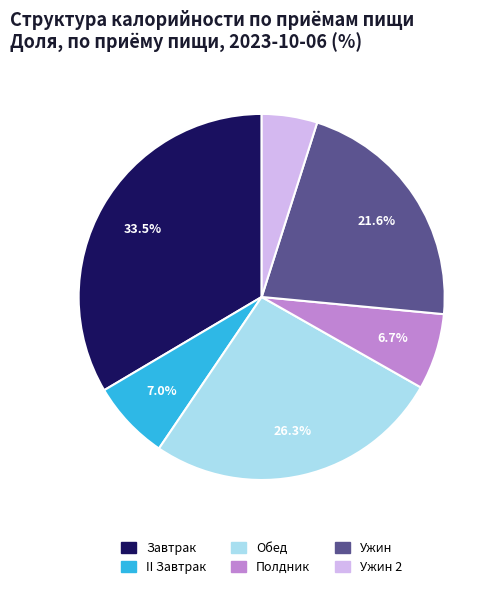

Is there any slice that represents more than half of the pie?

No